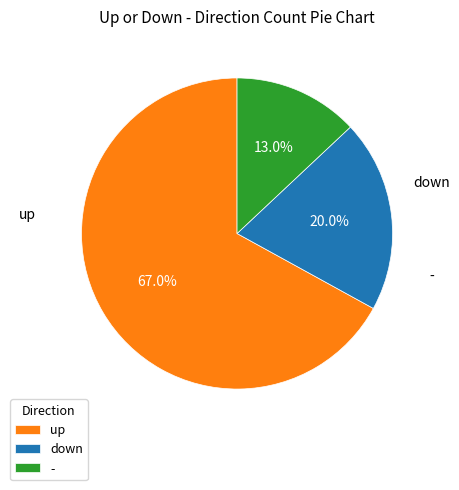

How many segments does this pie chart have?

3